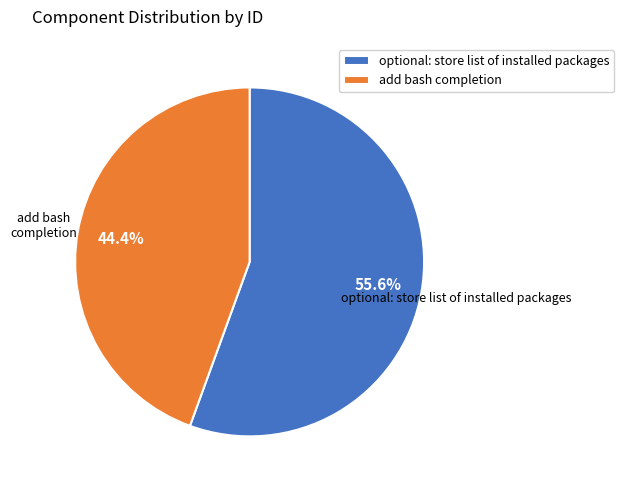

Is the sum of optional: store list of installed packages and add bash completion greater than half?

Yes